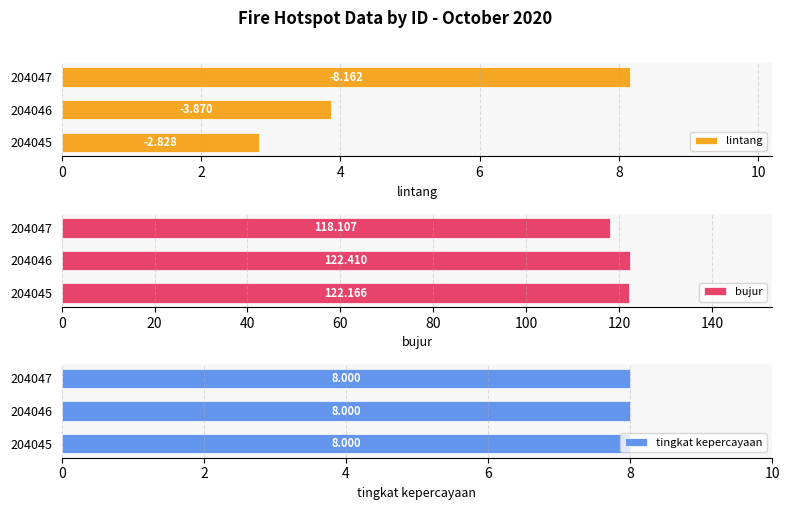

What is the value of the bujur bar at the 2nd from the left?

122.4